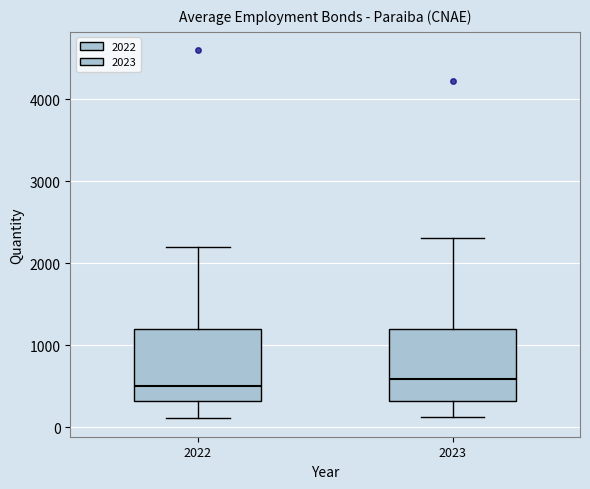

Where does the lower whisker of the box at x = 2023 end on the y-axis? The values are not printed on the chart, so give them approximately, as read against the axis.

100